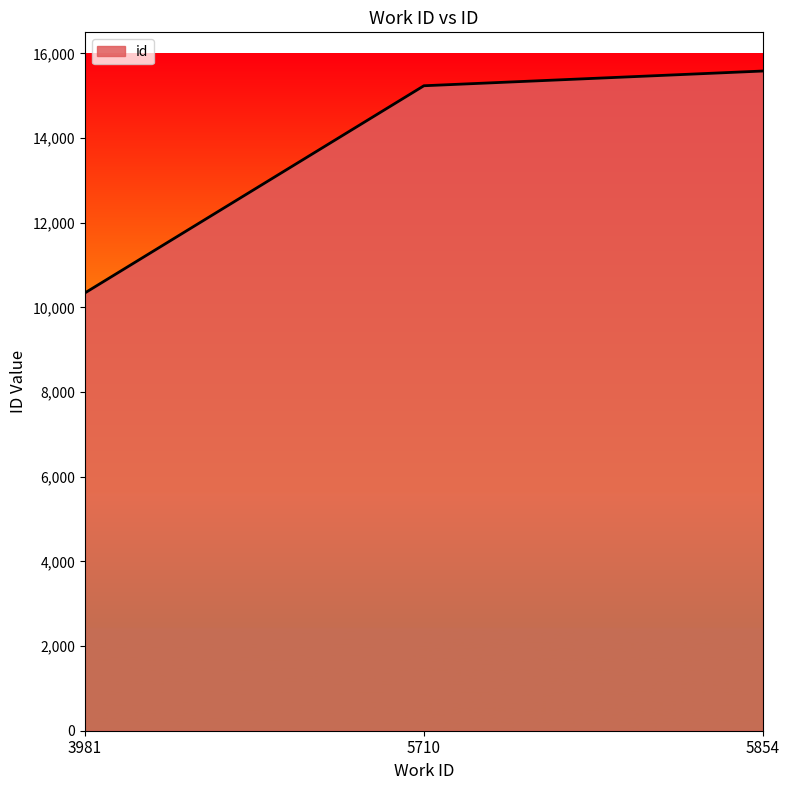

Rank the categories by value from highest to lowest.

5854, 5710, 3981